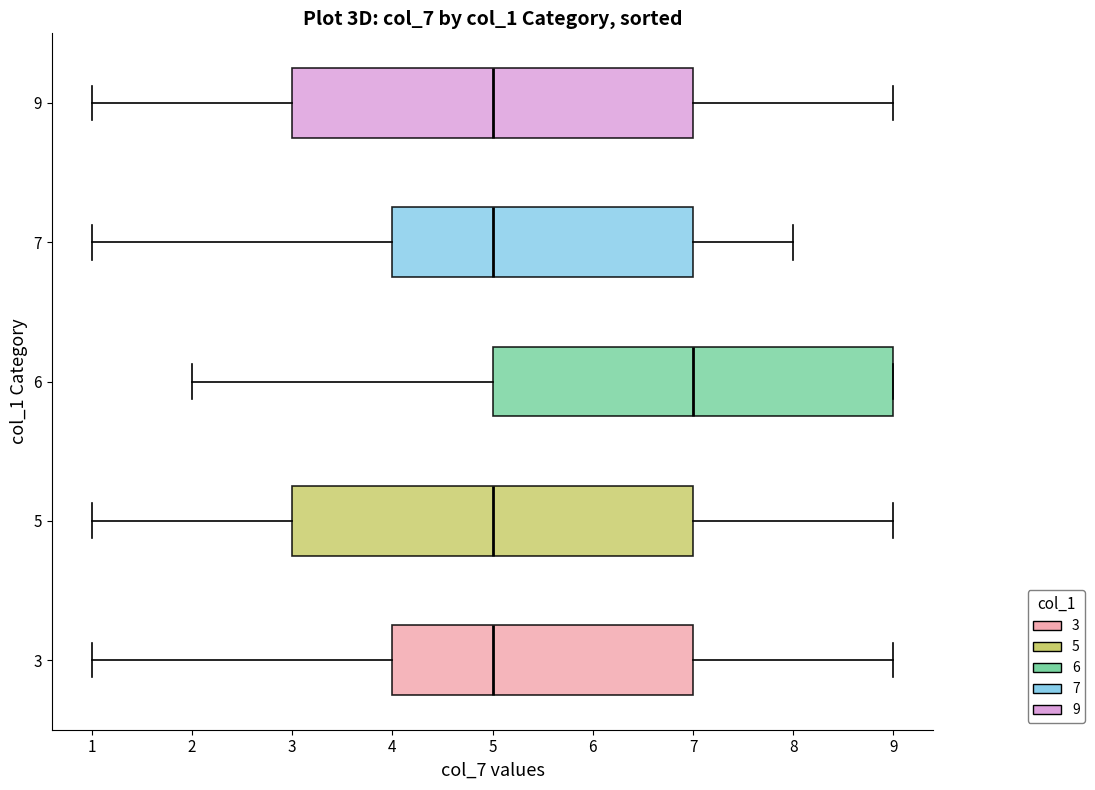

Reading bottom to top, read every box against the x-axis: the position of its median line, the range the box covers, and the ends of its whiskers. The values are not printed on the chart, so give them approximately, as read against the axis.

3: median 5, box 4 to 7, whiskers 1 to 9
5: median 5, box 3 to 7, whiskers 1 to 9
6: median 7, box 5 to 9, whiskers 2 to 9
7: median 5, box 4 to 7, whiskers 1 to 8
9: median 5, box 3 to 7, whiskers 1 to 9